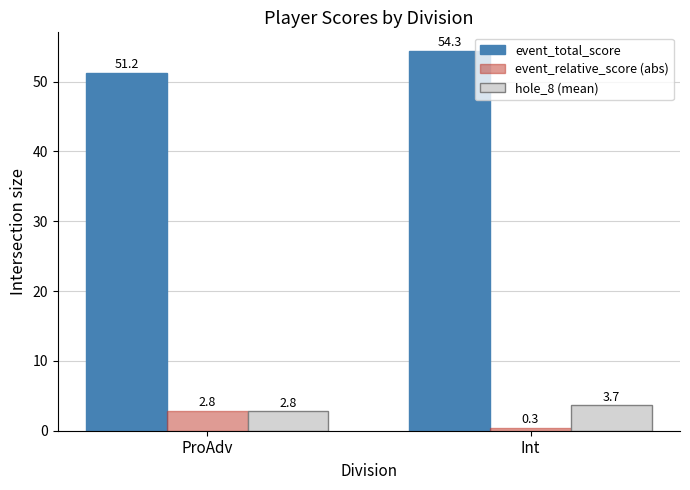

At which category is the sum across all series the highest?

Int